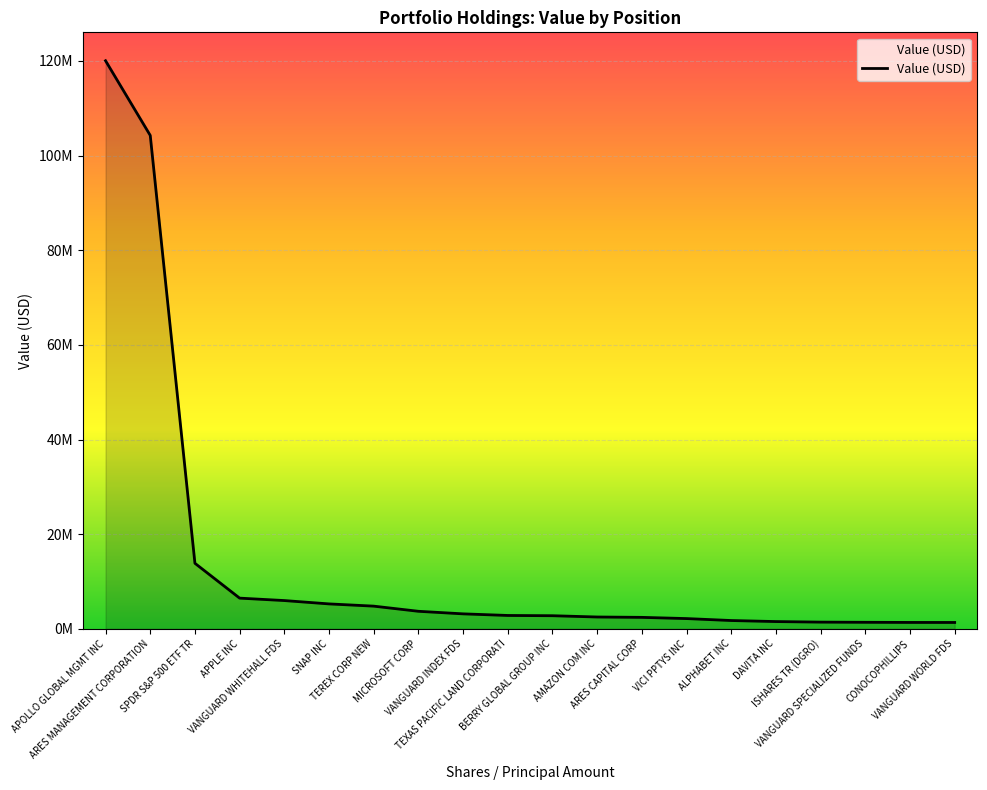

True or false: there are more than 2 points higher than both neighbors.

False